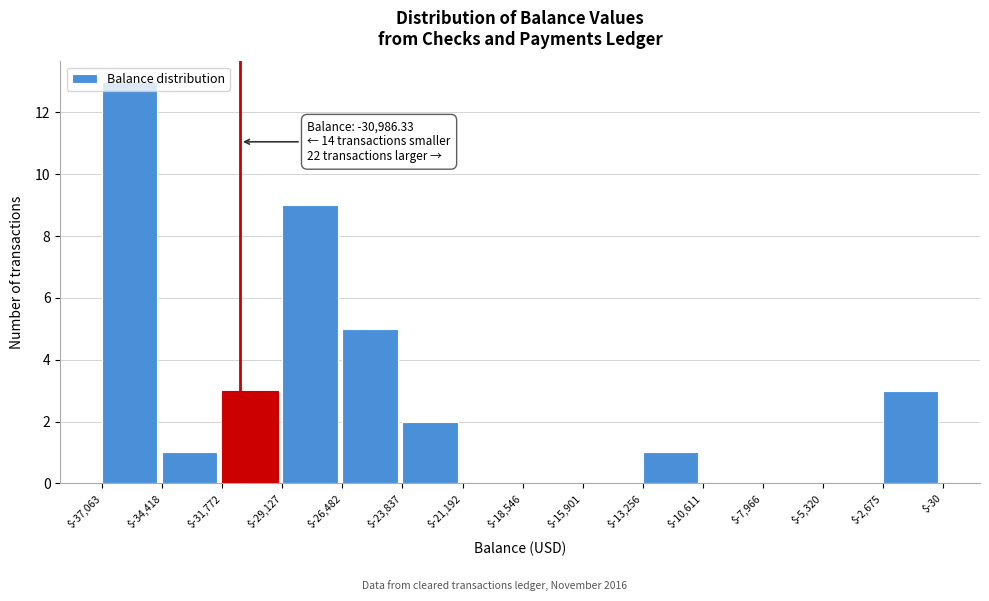

Over which range of the x-axis is the bar tallest?

$-37,063 to $-34,418